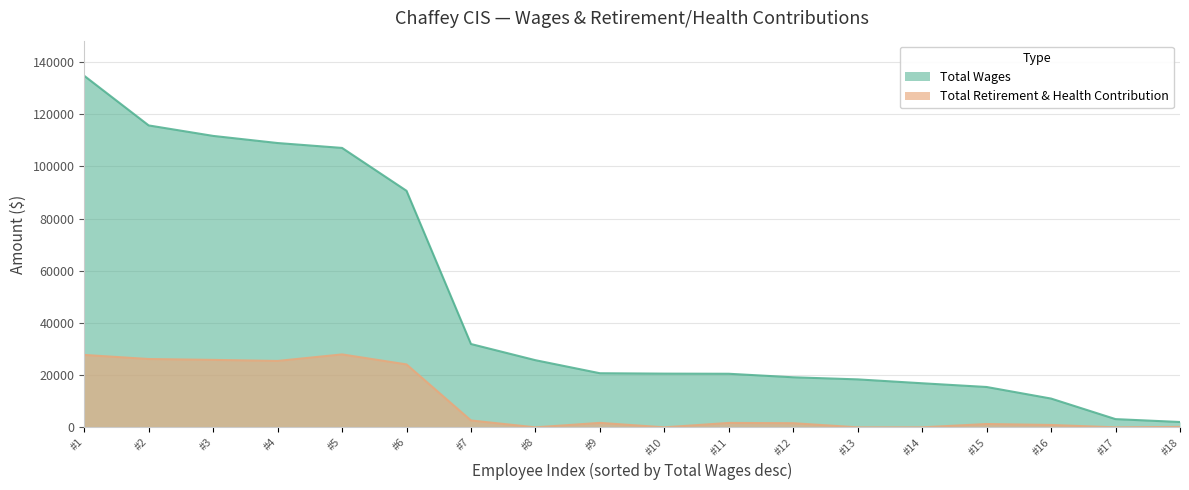

The Total Wages series shows 180063 at #1. True or false?

False